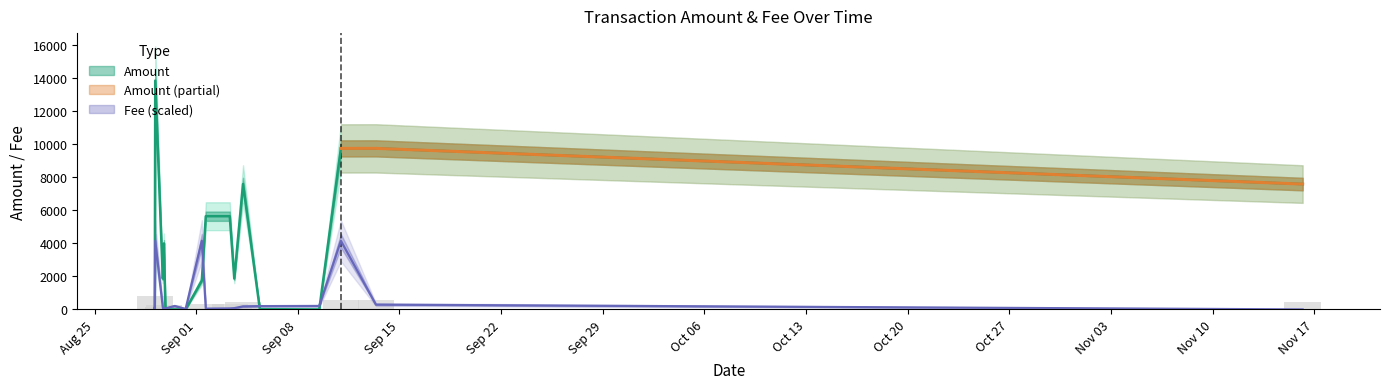

Read the Fee value at 2020-08-29 21:09:29.

61.2